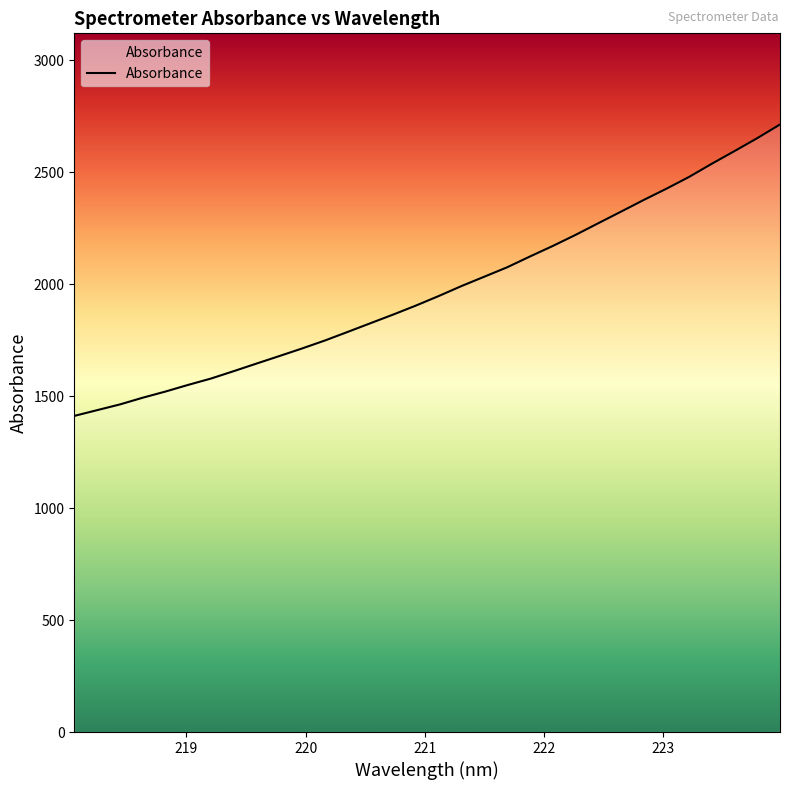

What is the difference between the maximum and minimum values?

1301.5